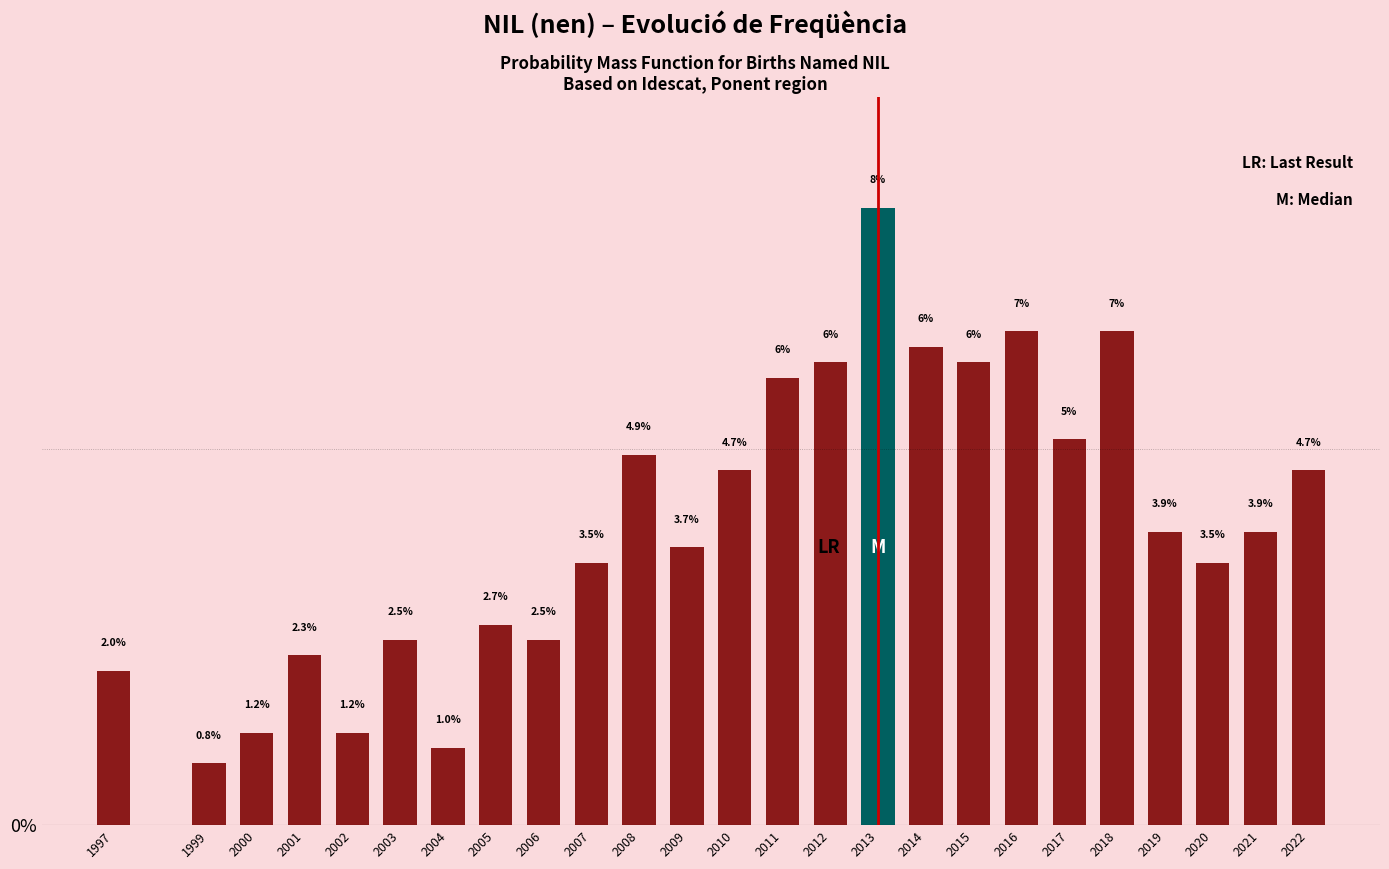

The chart shows a value of 4.7 at 2022. True or false?

True